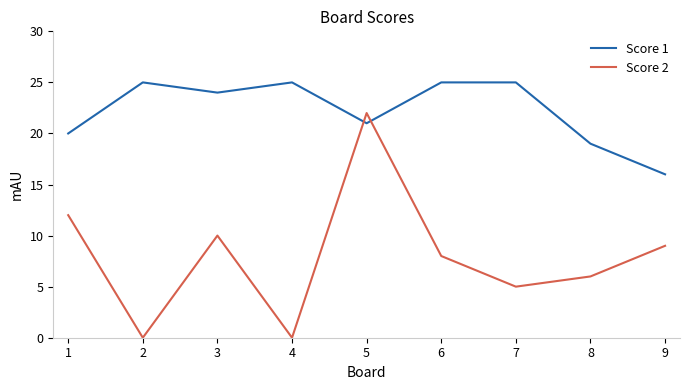

How many distinct data groups are displayed?

2